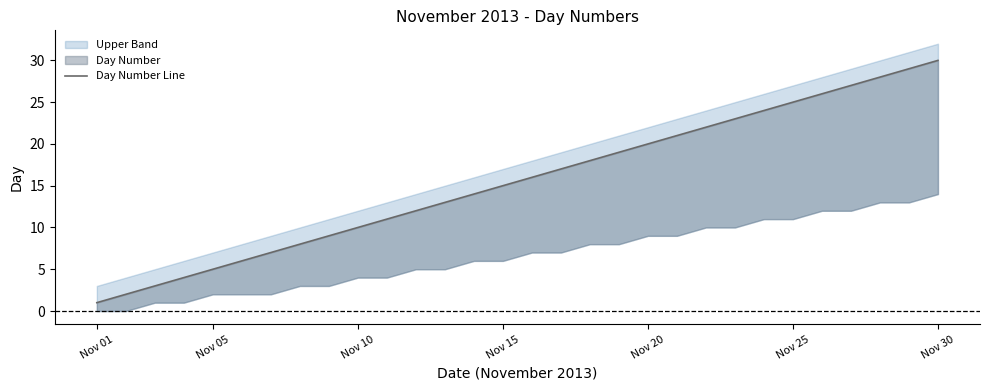

Is it true that the value at 15 is 10?

False